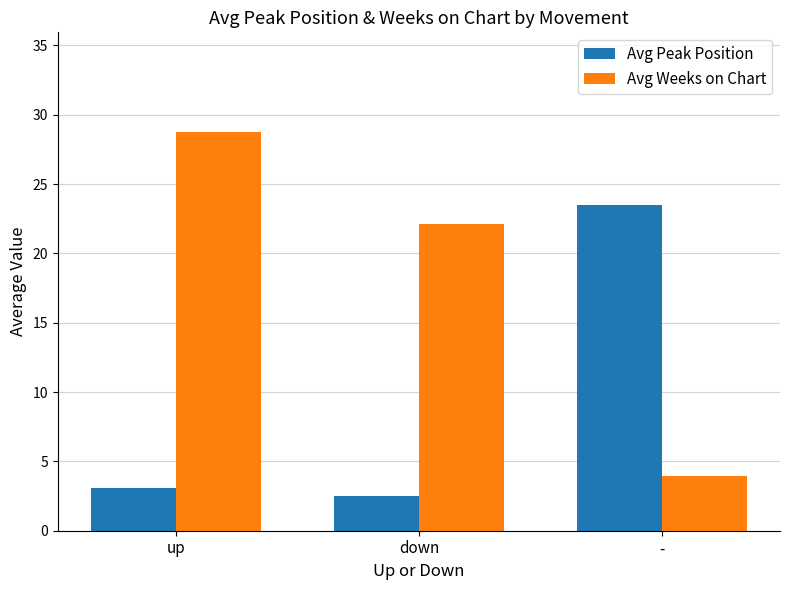

Is the value of Avg Weeks on Chart at down greater than the value of Avg Peak Position at -?

No